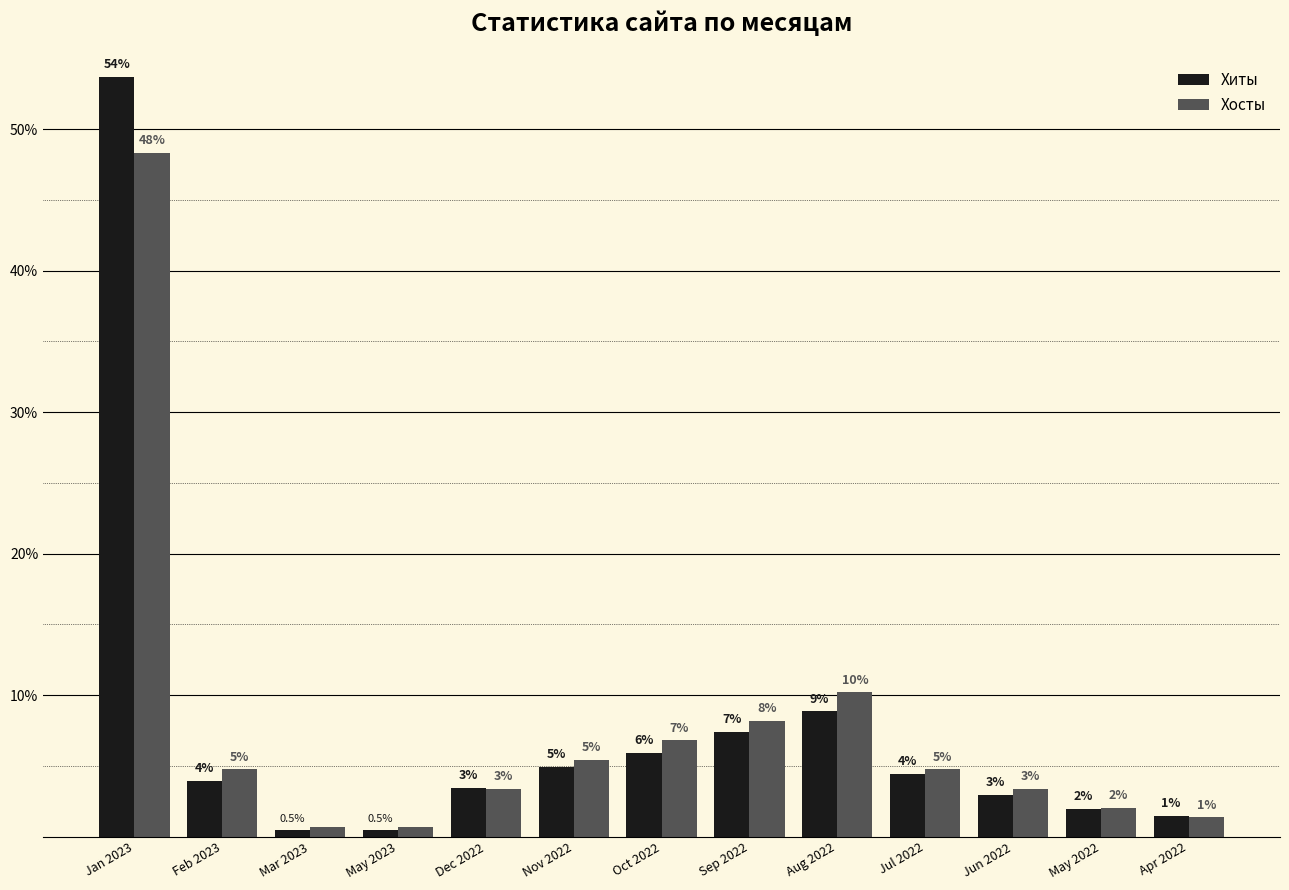

What is the sum of all Хиты values?

100.0